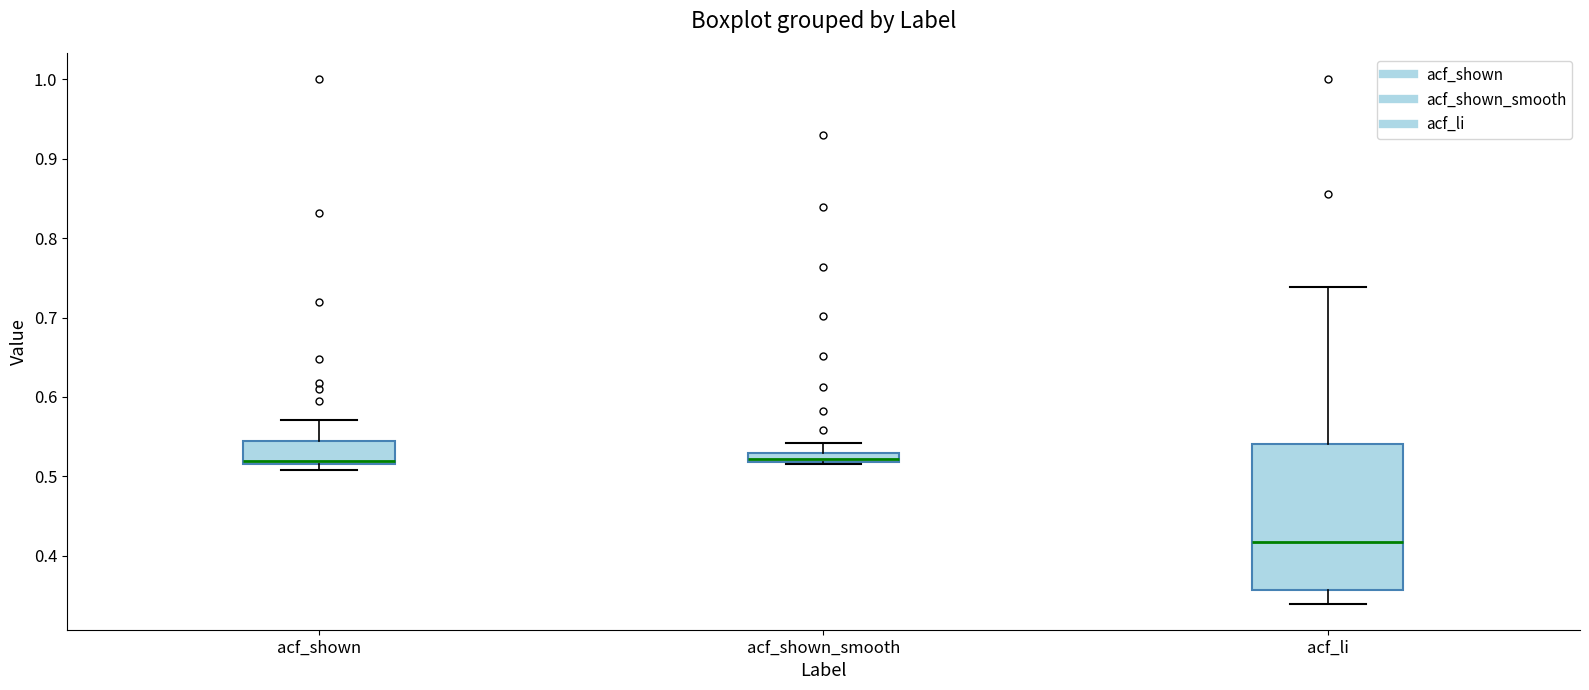

Where is the lower edge of the box for acf_li on the y-axis? The values are not printed on the chart, so give them approximately, as read against the axis.

0.36